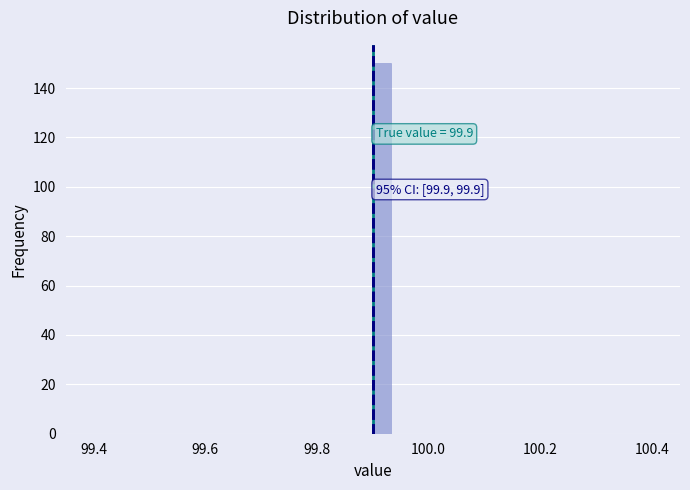

Read against the x-axis, roughly where is the centre of the tallest bar?

99.92